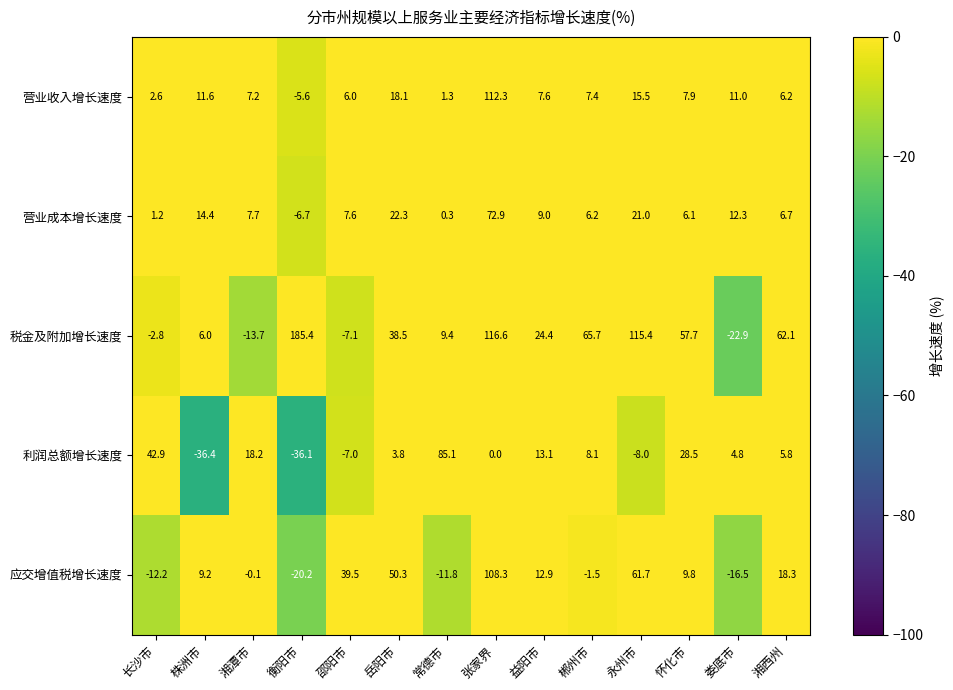

What is the difference between the 税金及附加增长速度 values at 益阳市 and 湘西州?

37.7